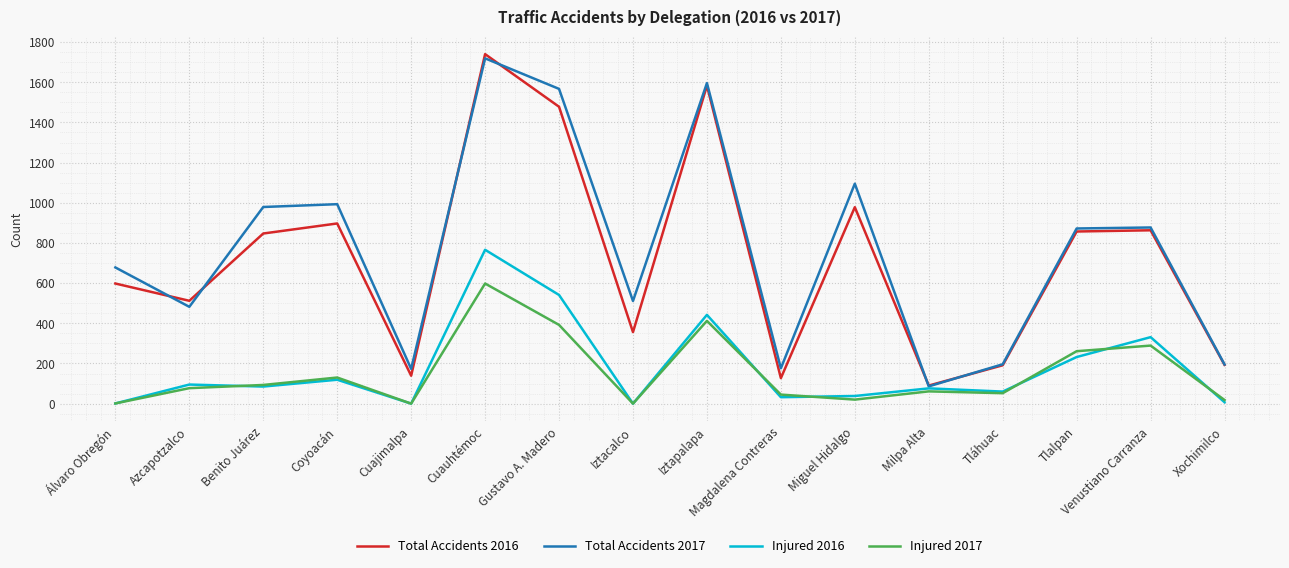

Is it true that Injured 2017 equals 45 at Magdalena Contreras?

True